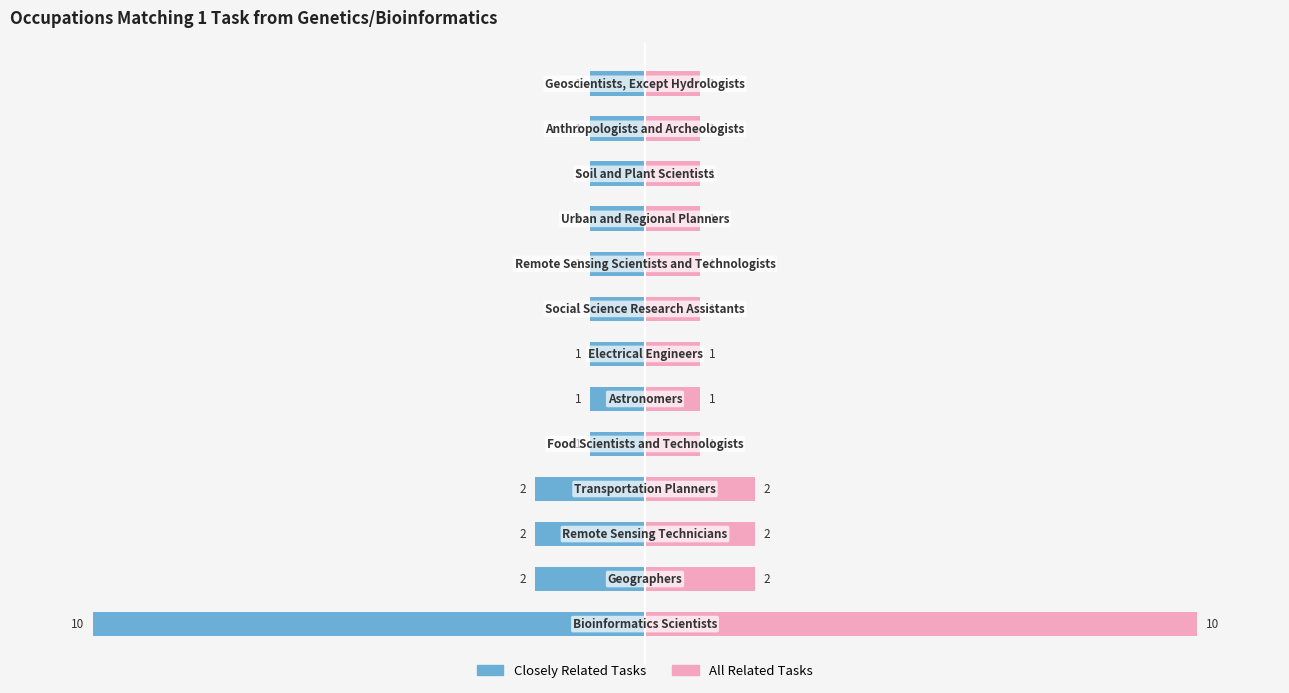

Is it true that All Related Tasks equals 0 at 5?

False